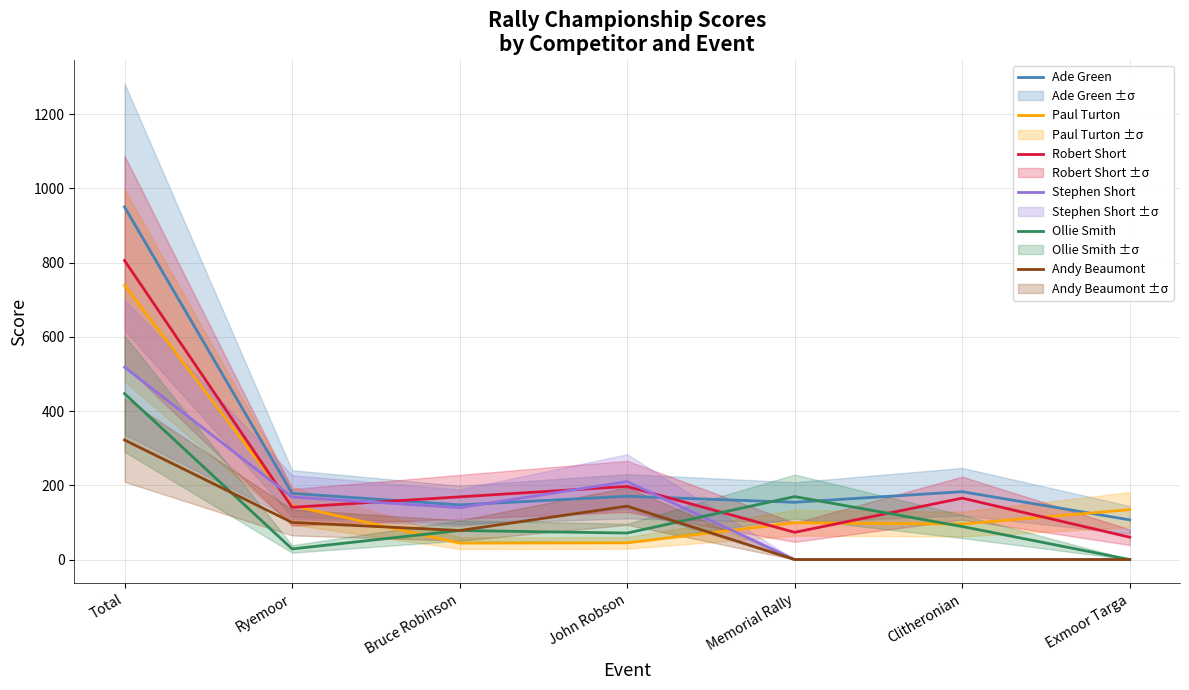

Reading left to right, list all the values displayed in this chart.

Ade Green: Total=950.0	Ryemoor=178.3	Bruce Robinson=147.2	John Robson=170.5	Memorial Rally=154.3	Clitheronian=182.9	Exmoor Targa=106.9
Paul Turton: Total=738.7	Ryemoor=145.2	Bruce Robinson=44.3	John Robson=44.9	Memorial Rally=99.1	Clitheronian=95.6	Exmoor Targa=134.5
Robert Short: Total=805.6	Ryemoor=140.7	Bruce Robinson=168.9	John Robson=197.1	Memorial Rally=73.3	Clitheronian=165.4	Exmoor Targa=60.2
Stephen Short: Total=518.2	Ryemoor=168.4	Bruce Robinson=139.8	John Robson=210.0	Memorial Rally=0.0	Clitheronian=0.0	Exmoor Targa=0.0
Ollie Smith: Total=446.9	Ryemoor=28.6	Bruce Robinson=78.2	John Robson=71.4	Memorial Rally=169.7	Clitheronian=89.0	Exmoor Targa=0.0
Andy Beaumont: Total=322.1	Ryemoor=100.0	Bruce Robinson=78.2	John Robson=143.9	Memorial Rally=0.0	Clitheronian=0.0	Exmoor Targa=0.0